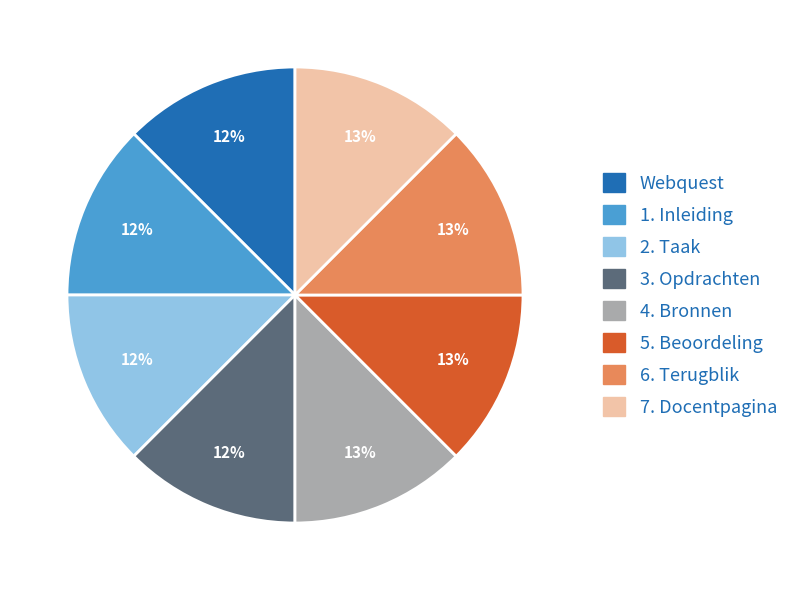

Approximately how many times larger is the value at 7. Docentpagina compared to 4. Bronnen?

1.0